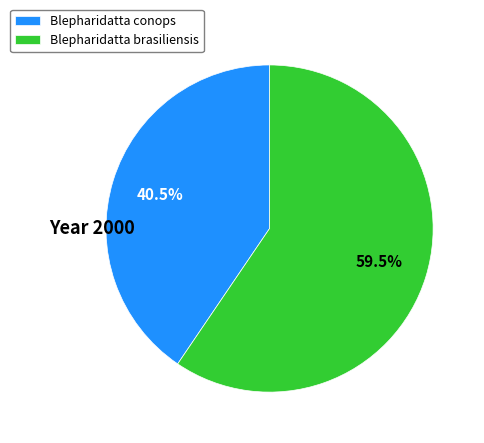

How many slices are in this pie chart?

2